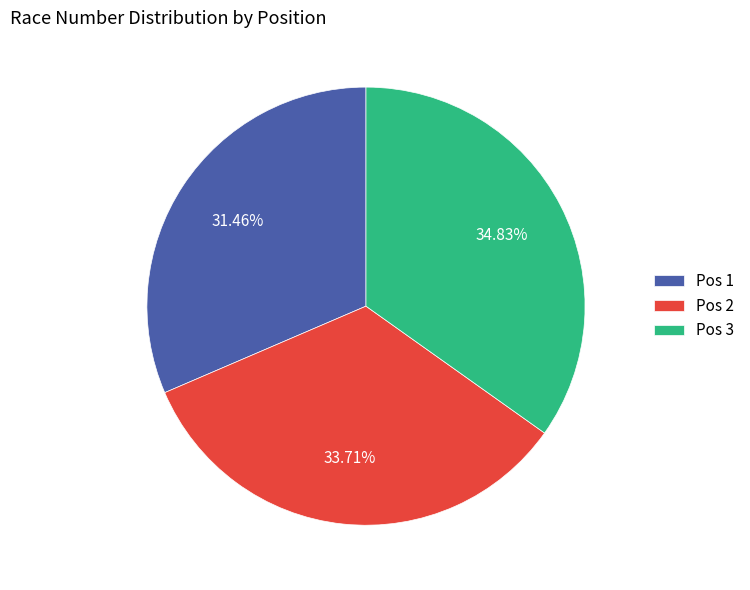

What is the smallest slice in the pie chart?

Pos 1